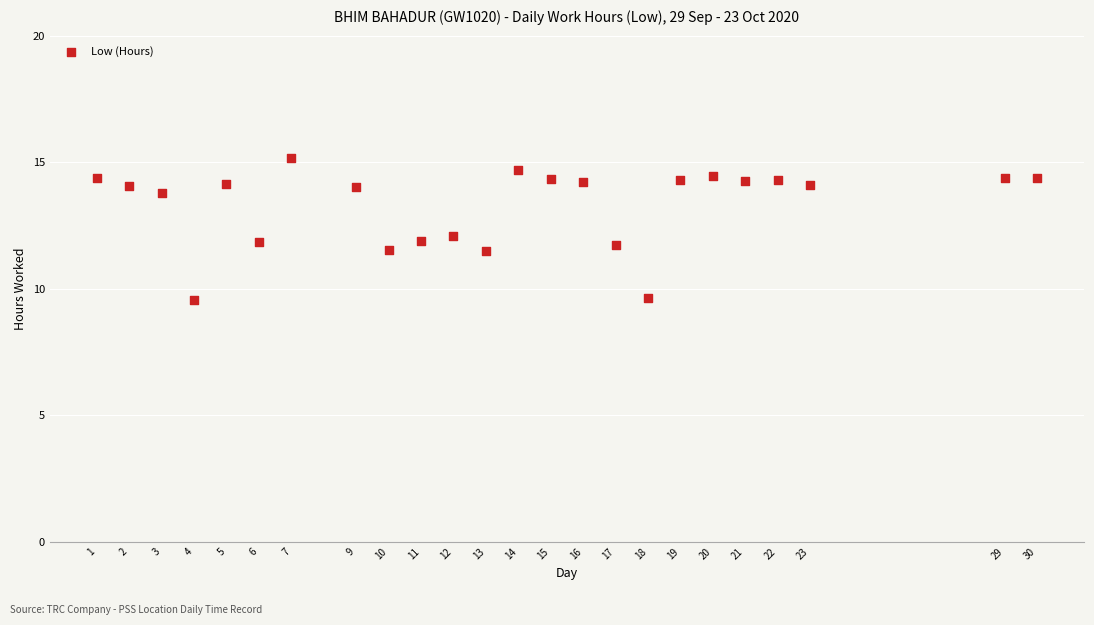

What is the range of X values (max minus min)?

29.0